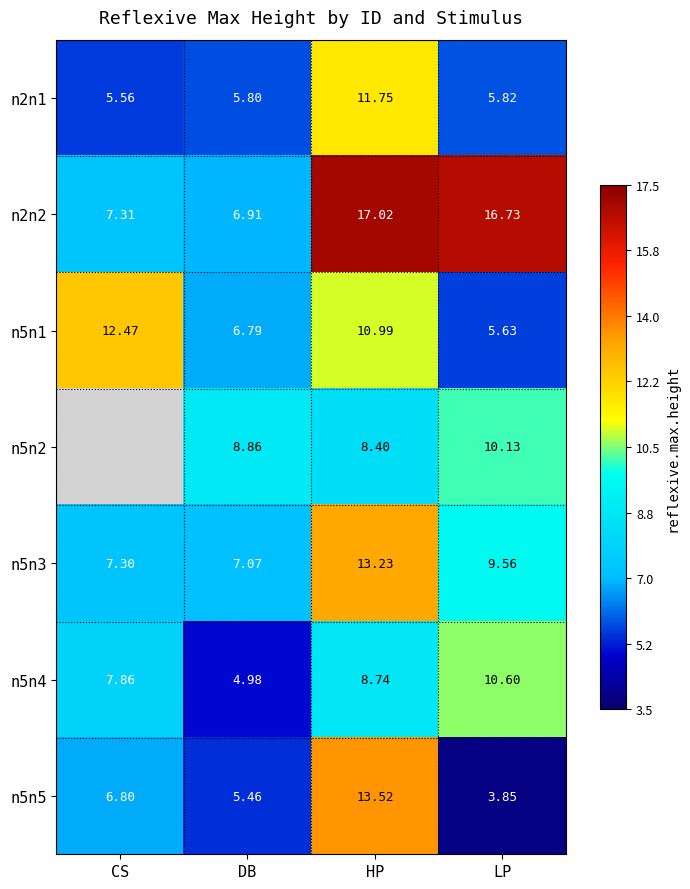

What is the smallest value displayed?

3.8